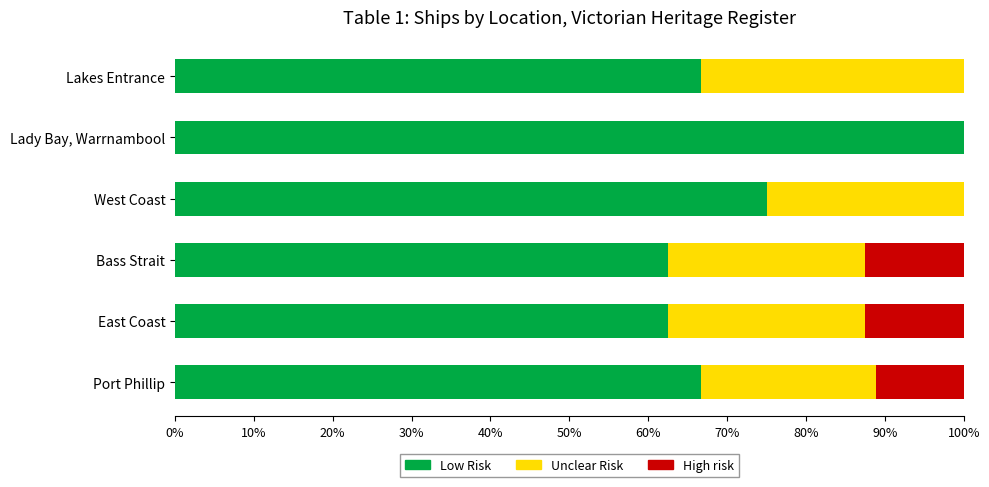

What is the total value across all series at East Coast?

100.0